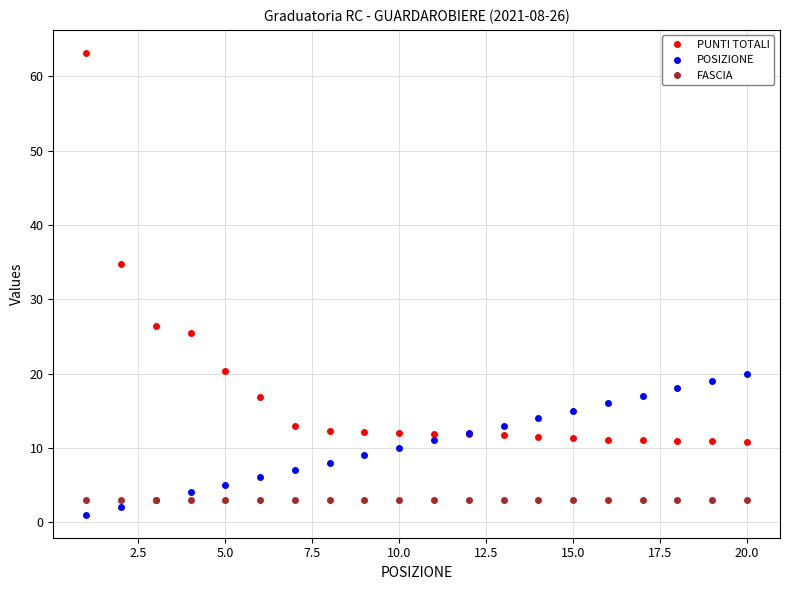

Which series has the largest total across all categories?

PUNTI TOTALI